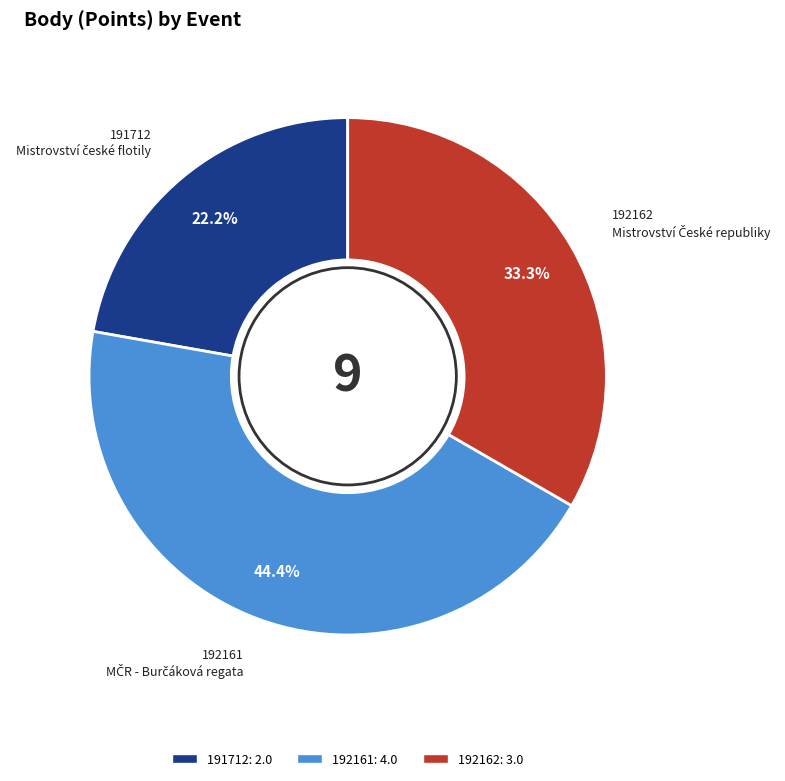

Does 192162 represent more than half of the total?

No